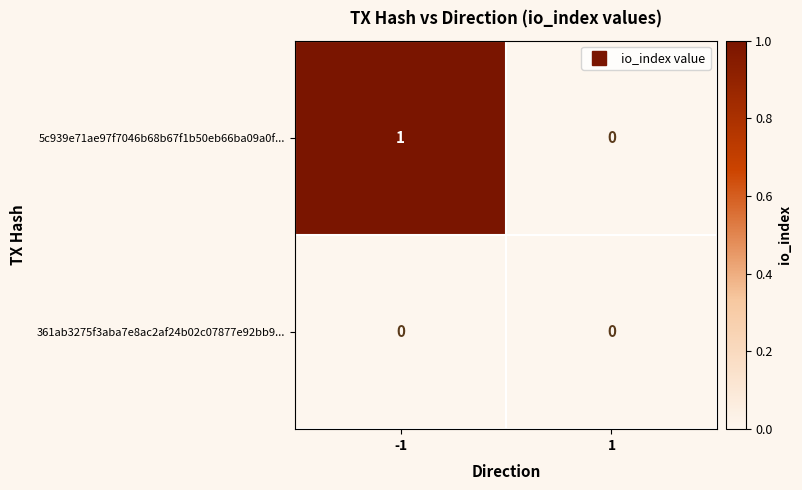

How many categories are shown in the chart?

2